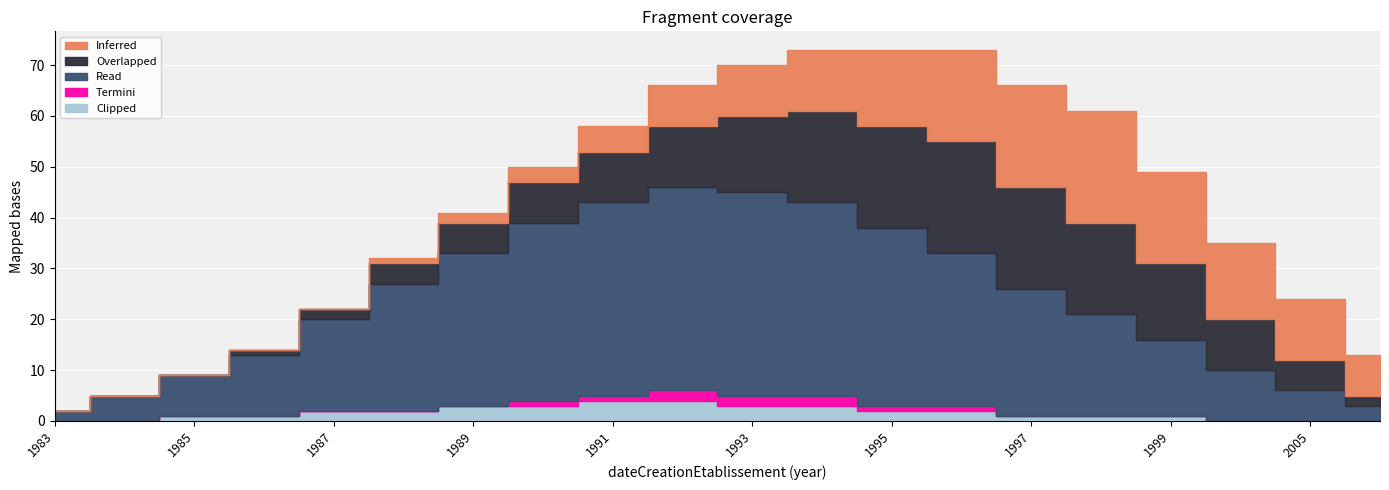

What is the sum of all Clipped values?

33